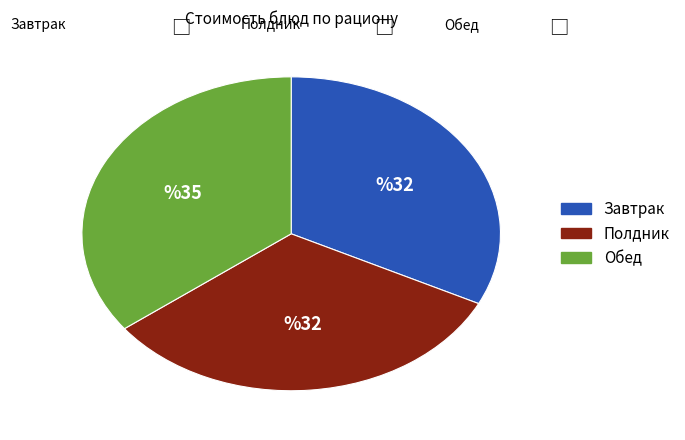

Is there any slice that represents more than half of the pie?

No